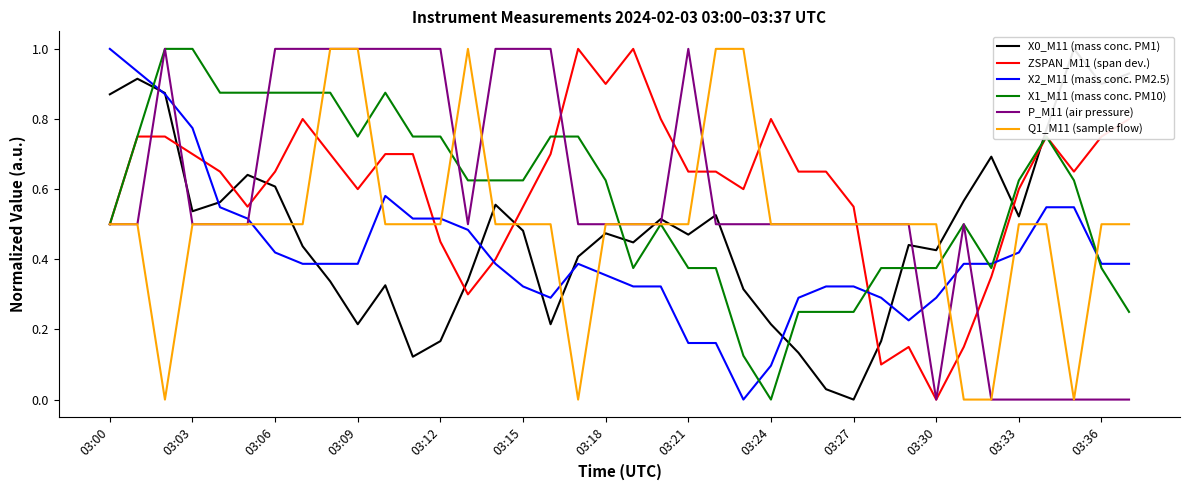

Is it true that Q1_M11 (sample flow) equals 0.1 at 03:33?

False